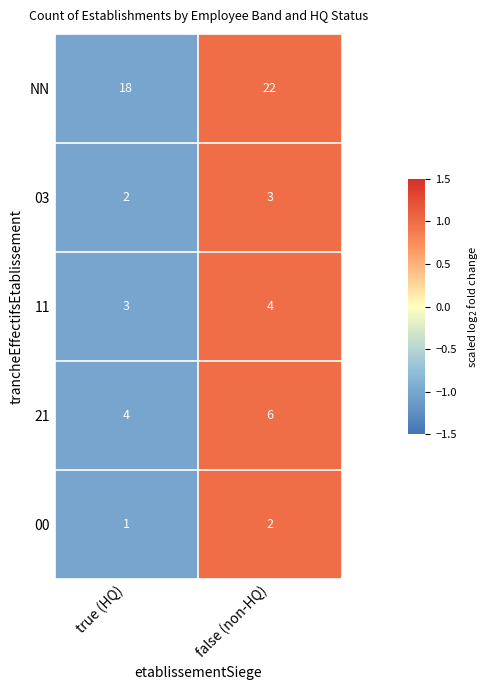

How many categories are shown in the chart?

2